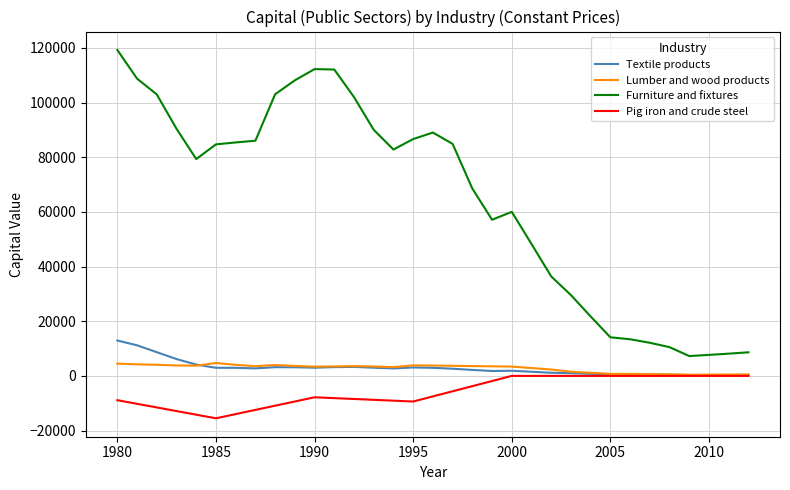

List the series in order of their peak value, highest first.

Furniture and fixtures, Textile products, Lumber and wood products, Pig iron and crude steel